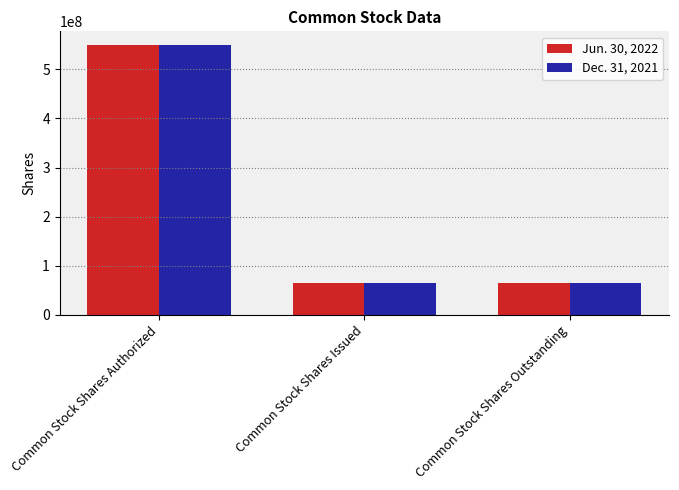

What is the approximate value of Dec. 31, 2021 at Common Stock Shares Outstanding, to the nearest 50?

65127050